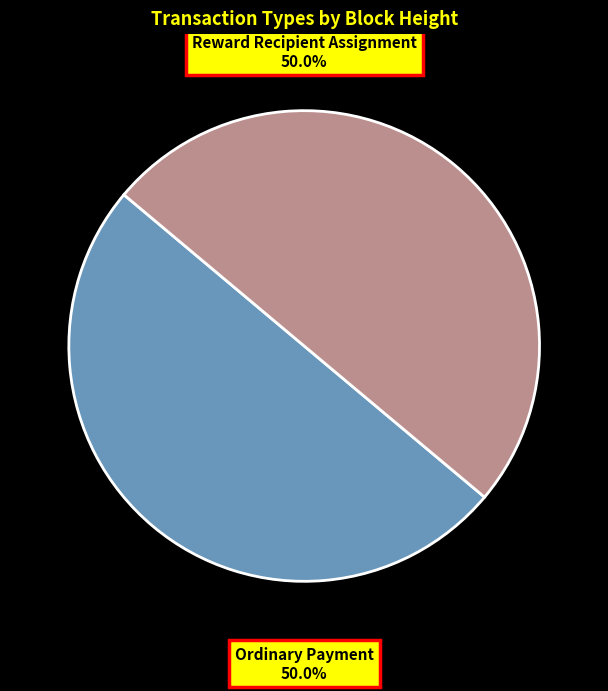

What is the ratio of the value at Reward Recipient Assignment to the value at Ordinary Payment?

1.0